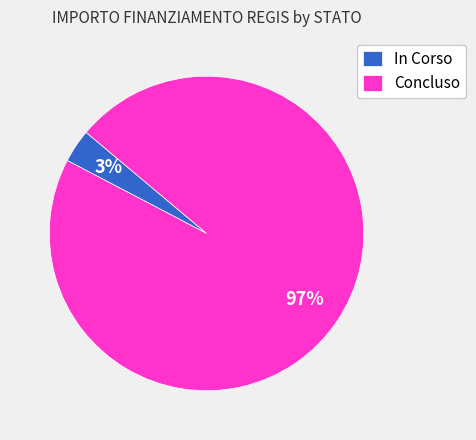

Which category has the biggest portion of the pie?

Concluso